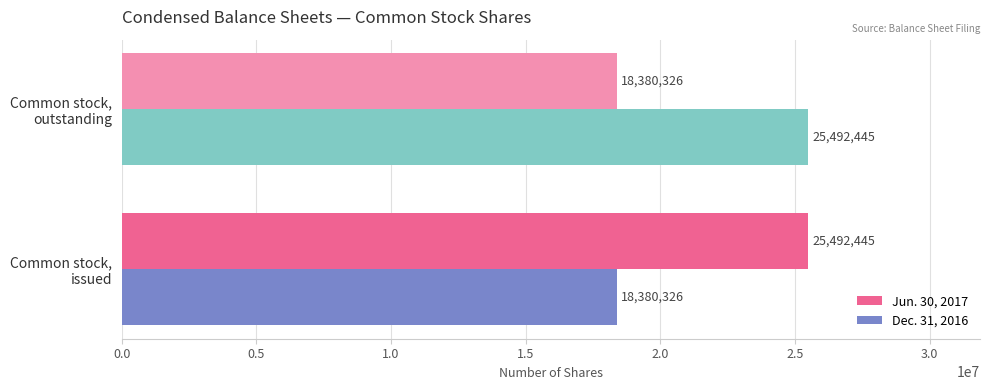

What is the maximum value shown in the chart?

25492445